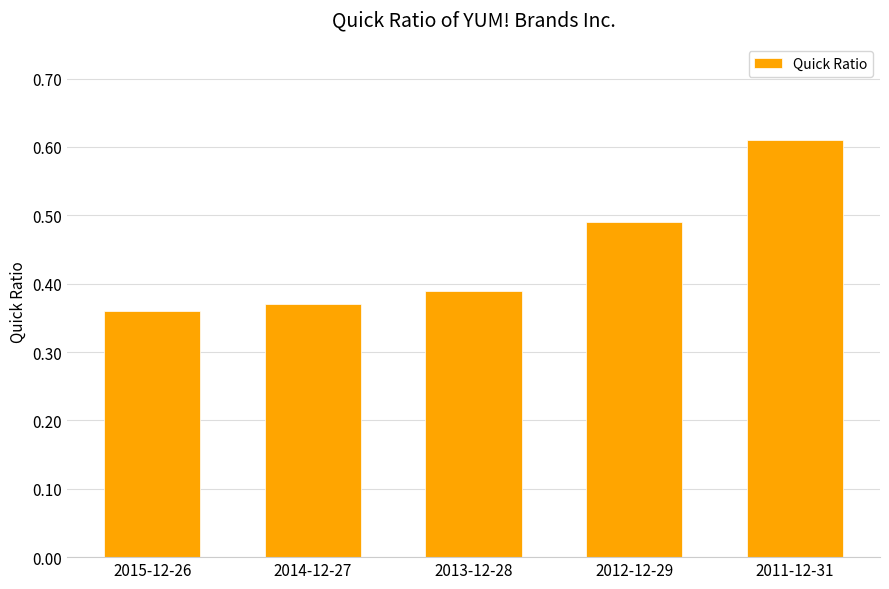

True or false: the data shows 0.1 at 2013-12-28.

False